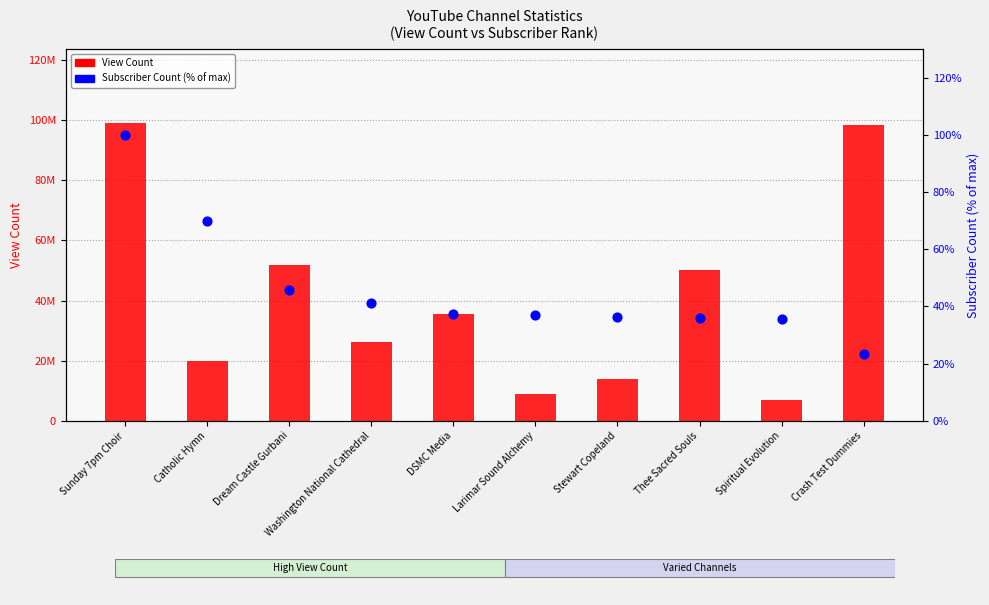

At how many categories does at least one series exceed 51715725?

3